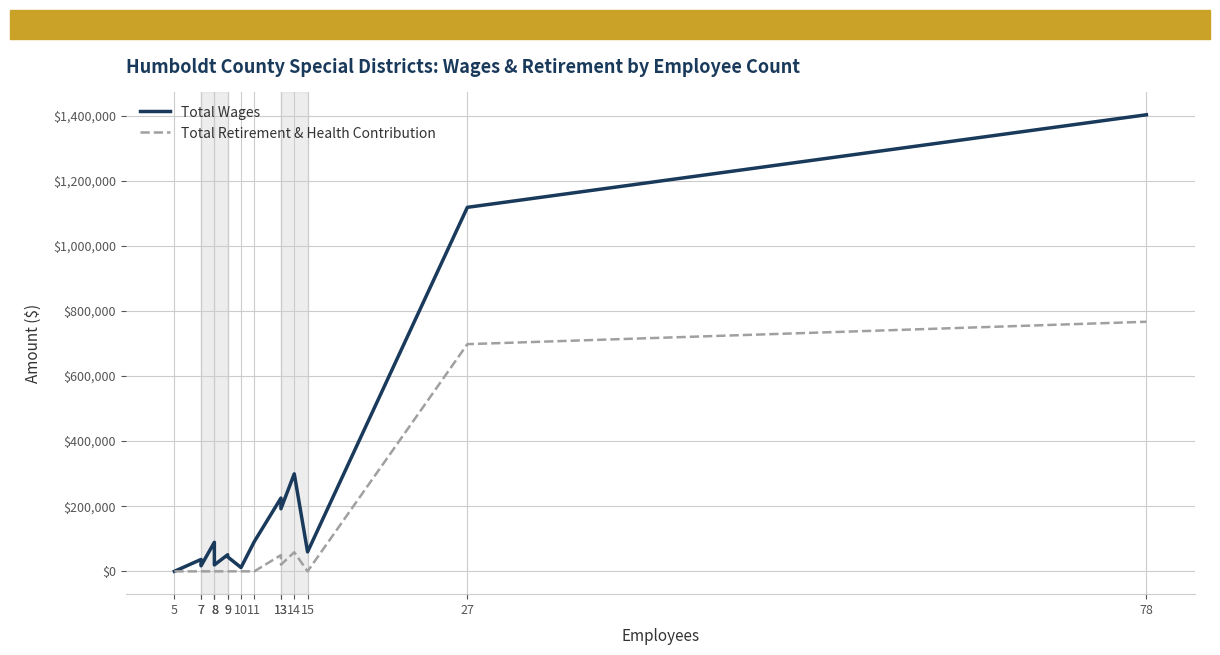

Where does the Total Wages series first go above 65829?

8